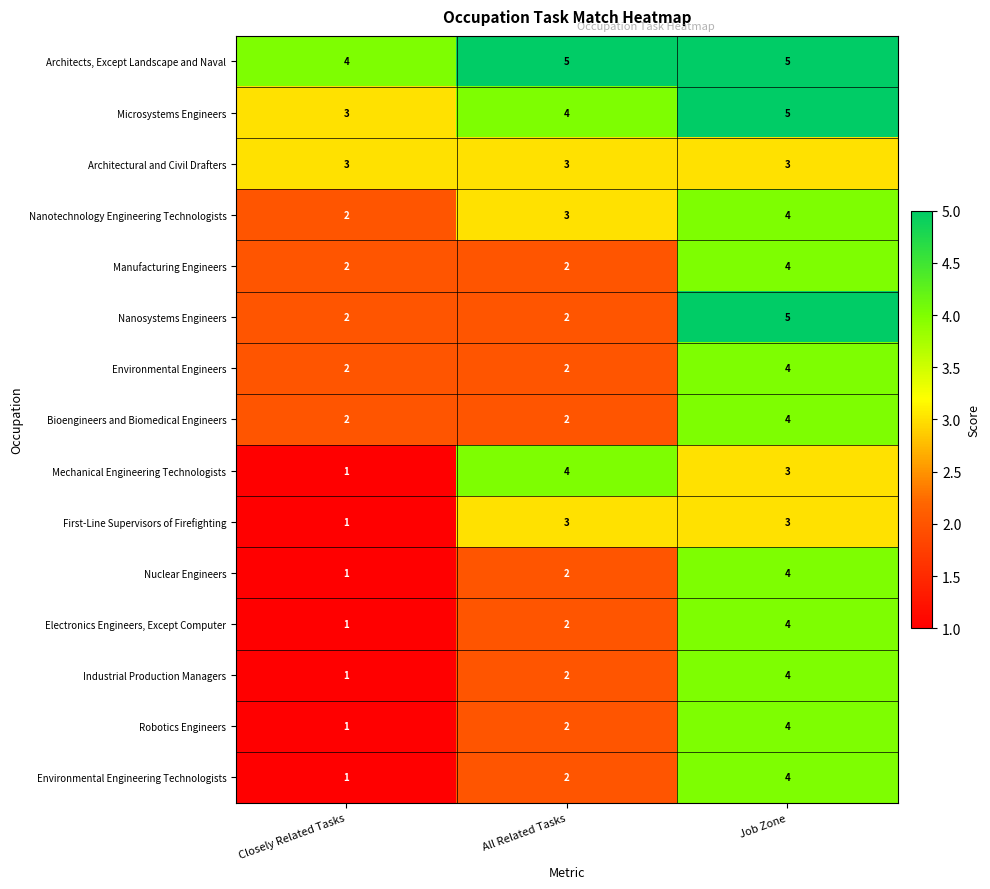

Which category has the lowest value across all series?

Closely Related Tasks